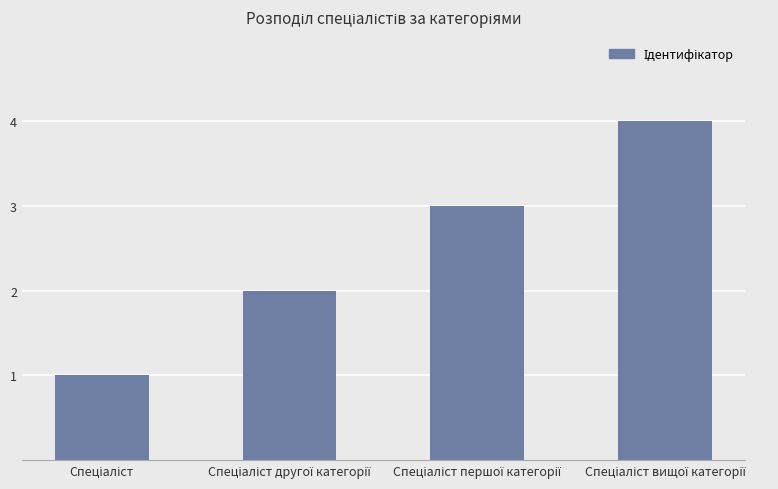

What is the maximum value shown in the chart?

4